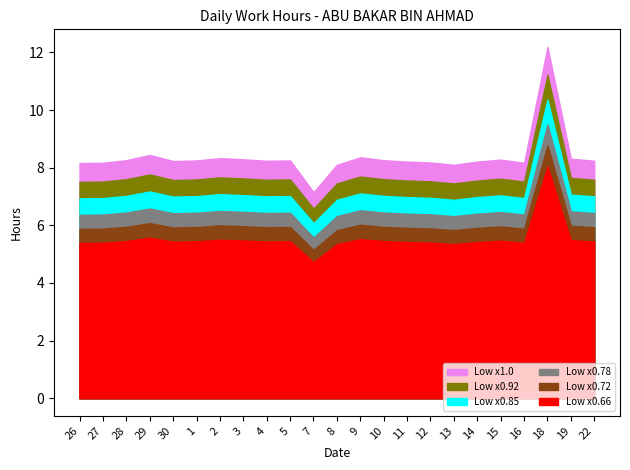

What is the value of the 3rd point from the left?

8.3